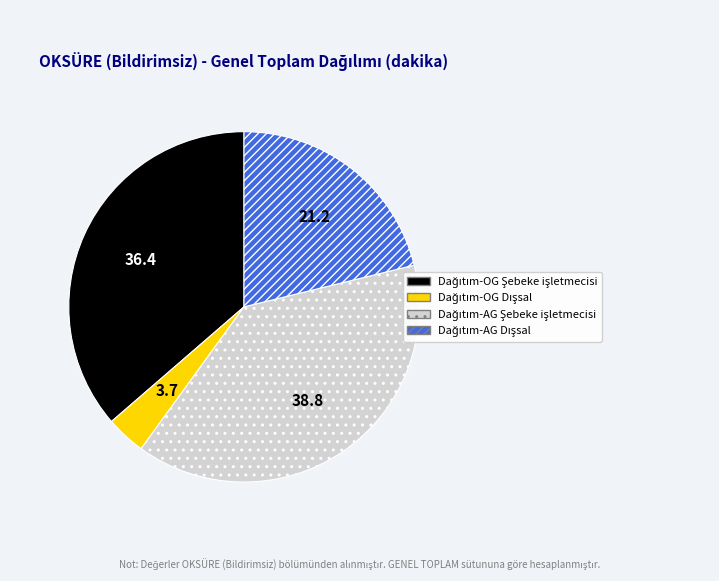

Is there a majority slice in this chart?

No